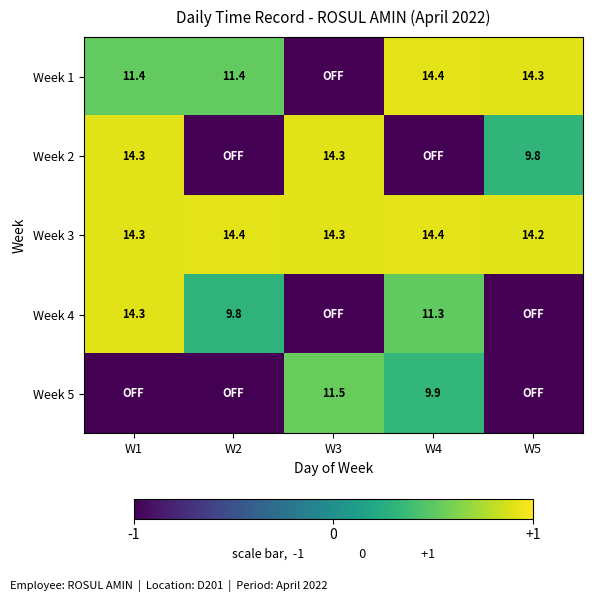

The value of Week 3 at W4 is 14.4. True or false?

True